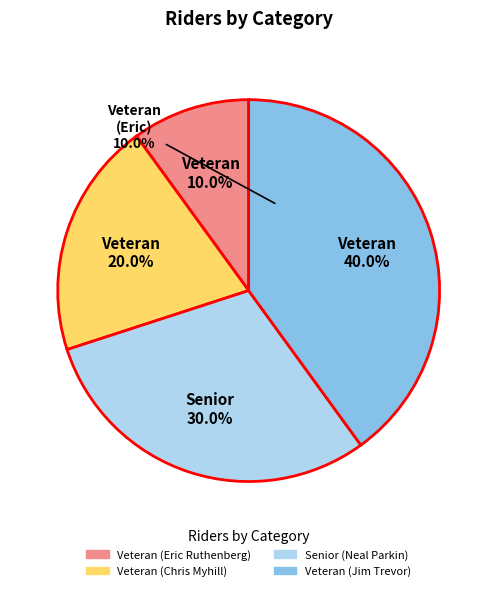

To the nearest percent, what percentage of the pie is Veteran (Chris Myhill)?

20%